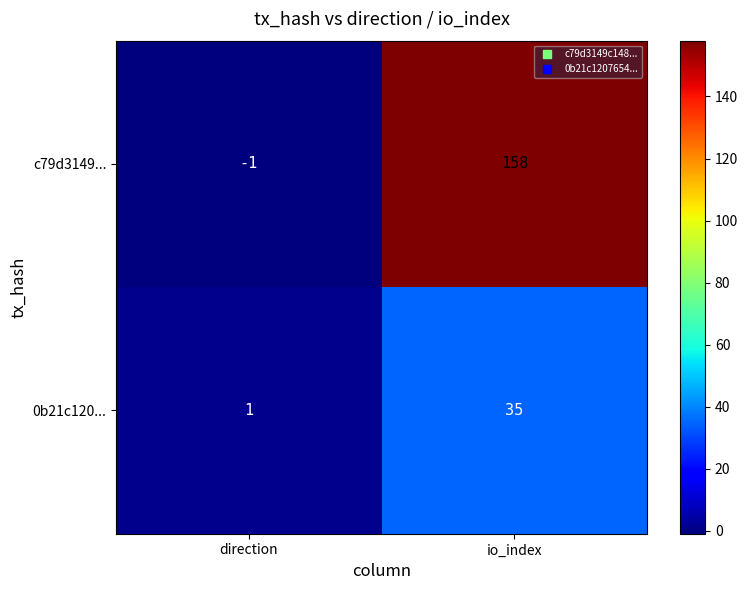

Rank the series at io_index from lowest to highest value.

0b21c120..., c79d3149...